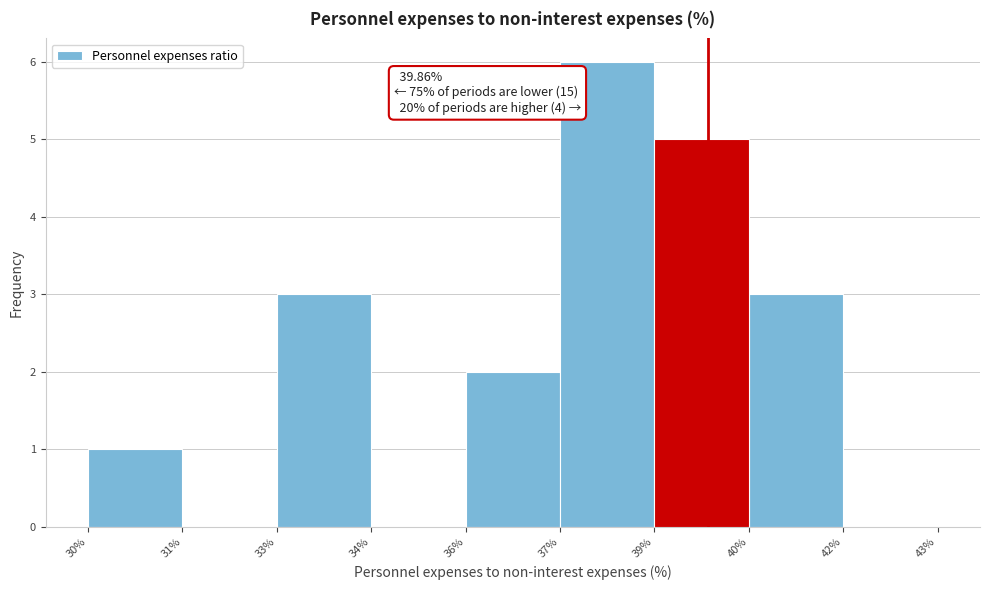

Reading left to right, extract all data points from this chart.

30%=1	31%=0	33%=3	34%=0	36%=2	37%=6	39%=5	40%=3	42%=0